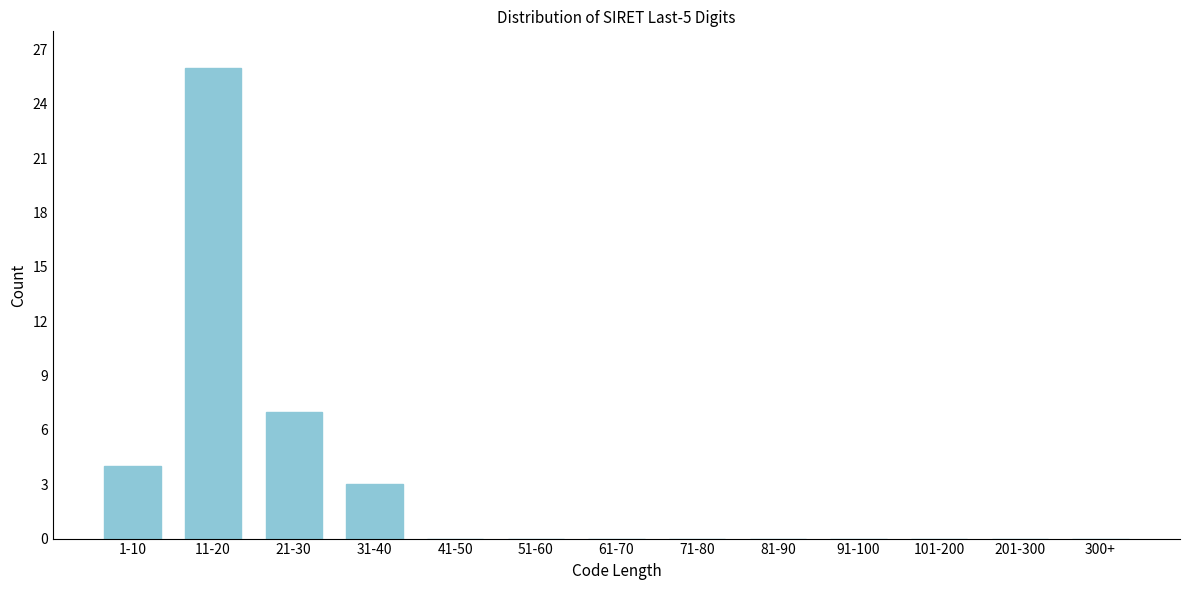

Reading right to left, transcribe all the data shown in this chart.

300+=0	201-300=0	101-200=0	91-100=0	81-90=0	71-80=0	61-70=0	51-60=0	41-50=0	31-40=3	21-30=7	11-20=26	1-10=4